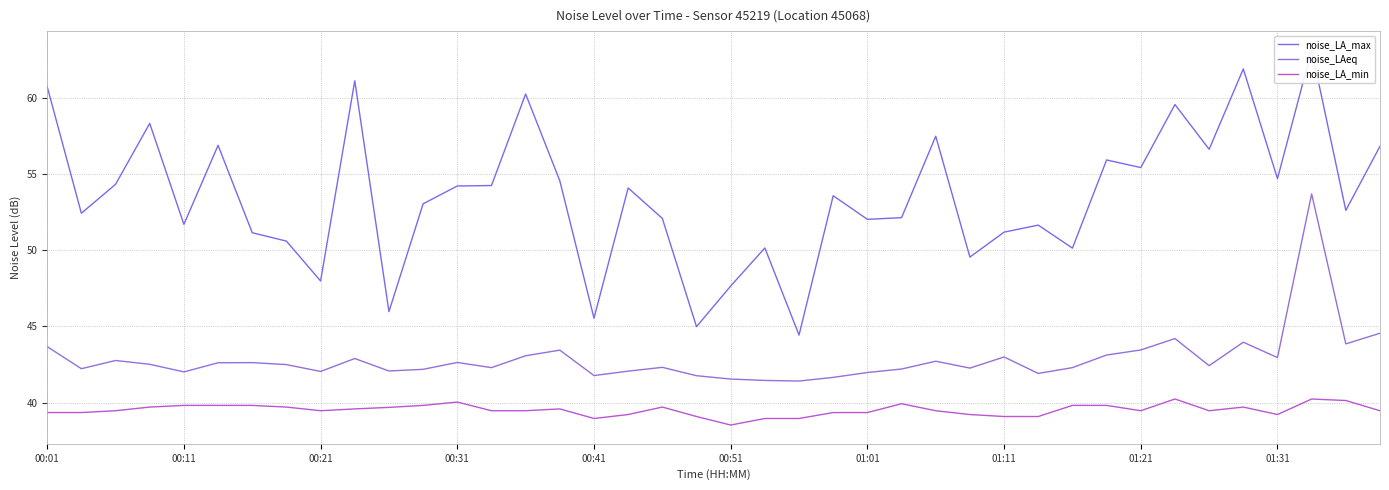

True or false: noise_LAeq and noise_LA_min intersect in this chart.

False